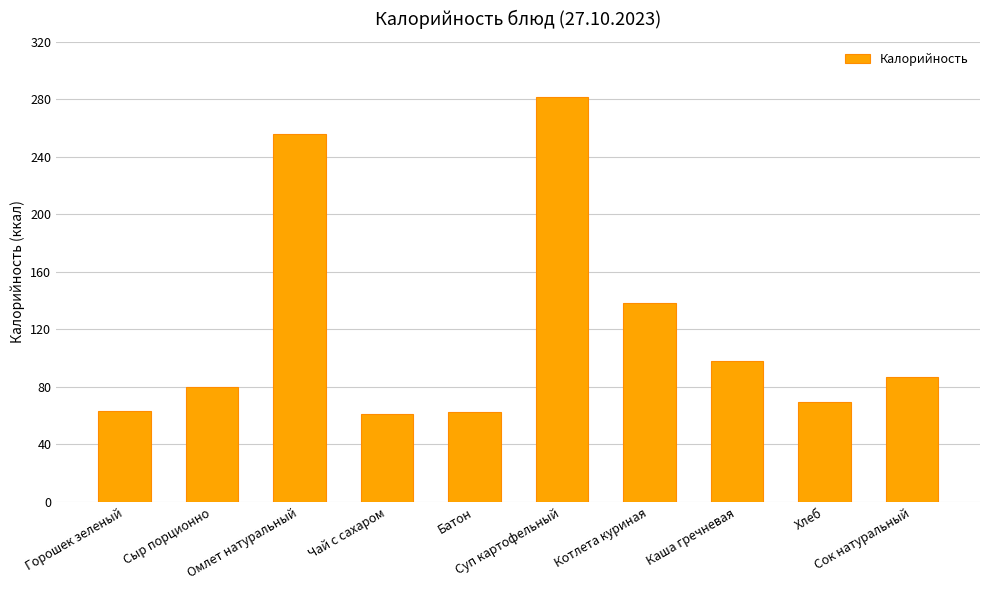

What position from the right is Сок натуральный?

1